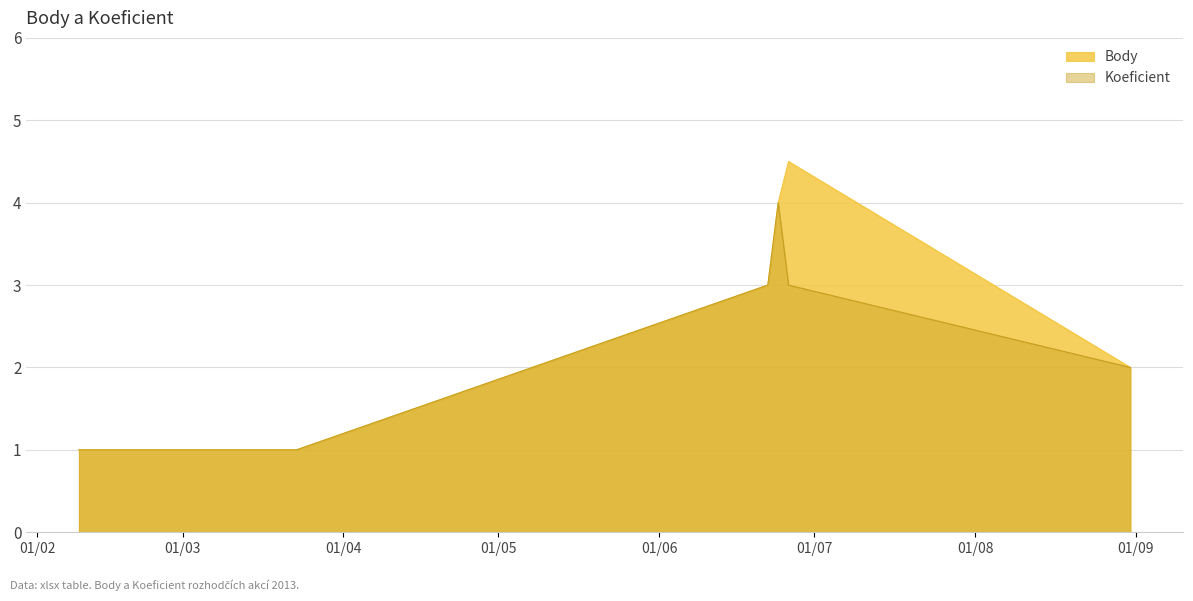

True or false: Koeficient and Body intersect in this chart.

False